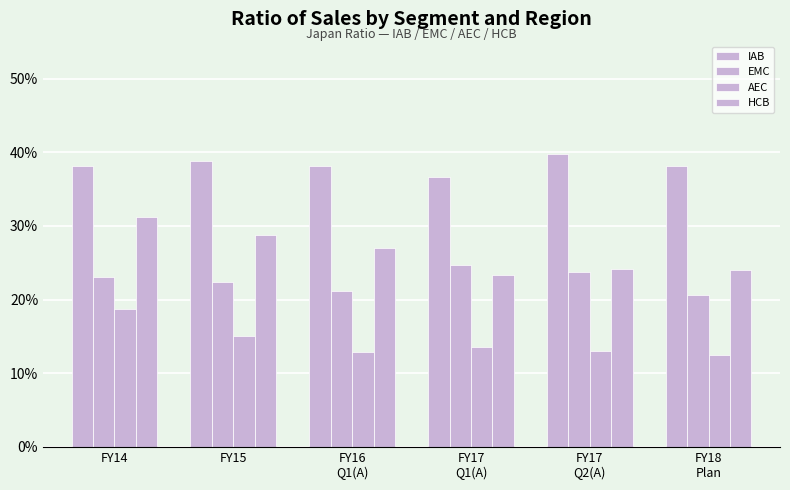

Does the chart contain stacked bars?

No